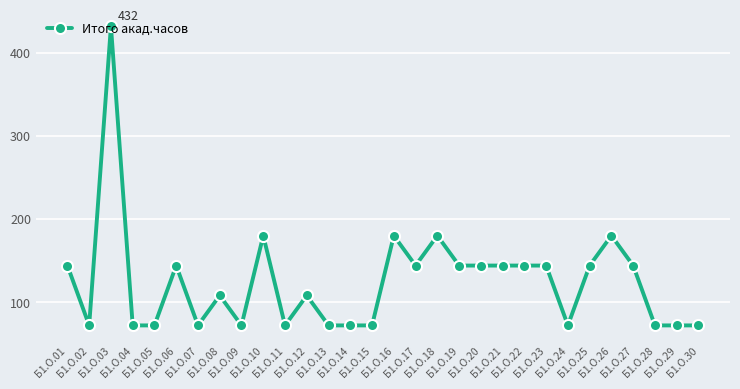

Reading left to right, list all the values displayed in this chart.

144	72	432	72	72	144	72	108	72	180	72	108	72	72	72	180	144	180	144	144	144	144	144	72	144	180	144	72	72	72